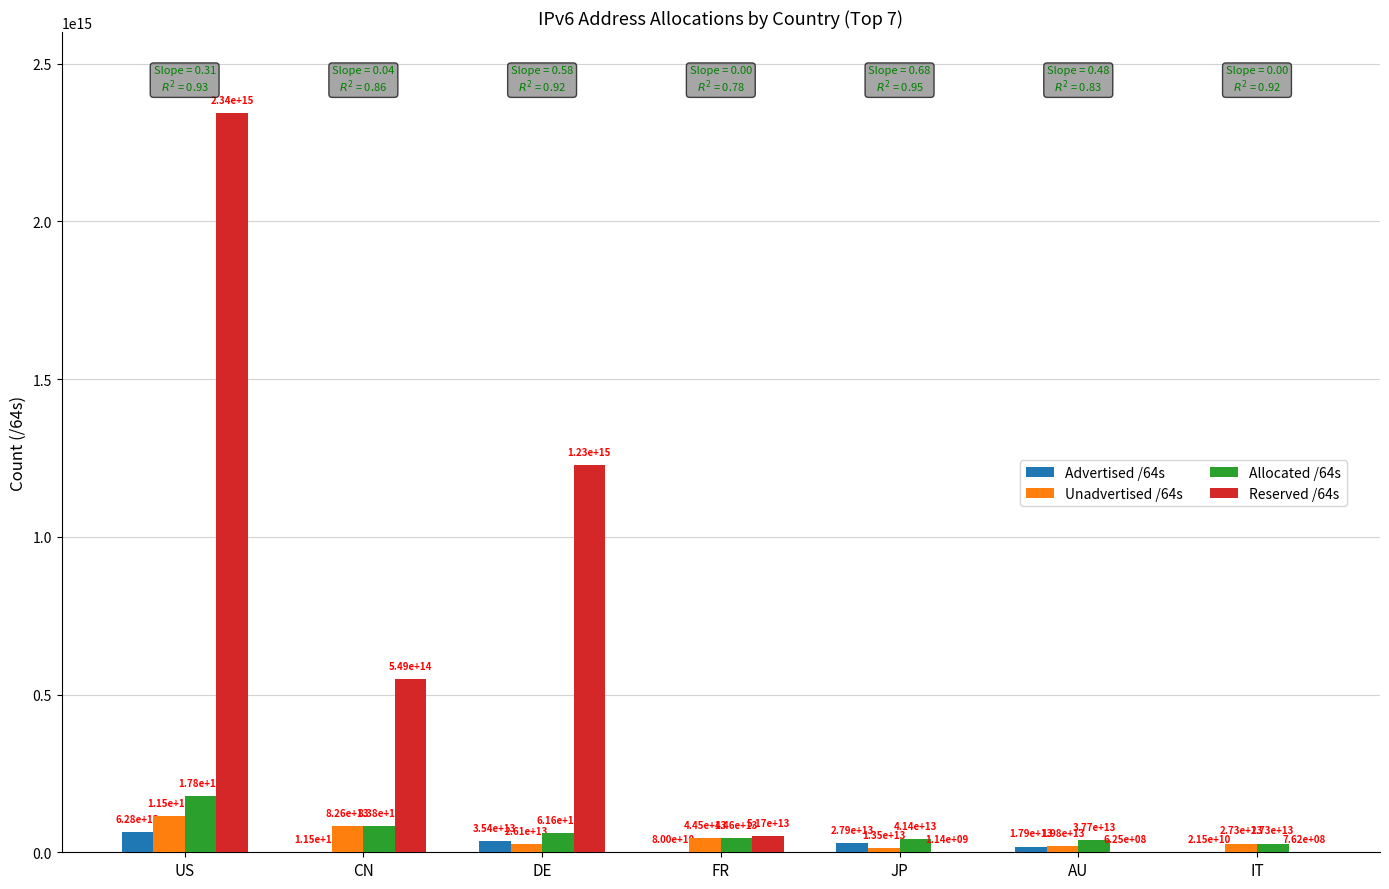

Is it true that Advertised /64s equals 21474902016 at IT?

True